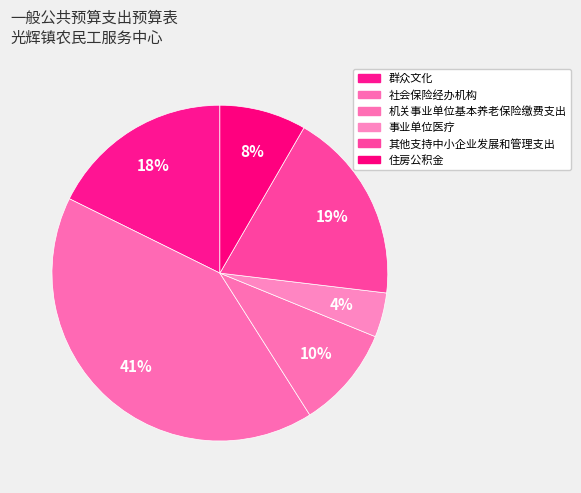

The 事业单位医疗 slice represents 4% of the pie. True or false?

True